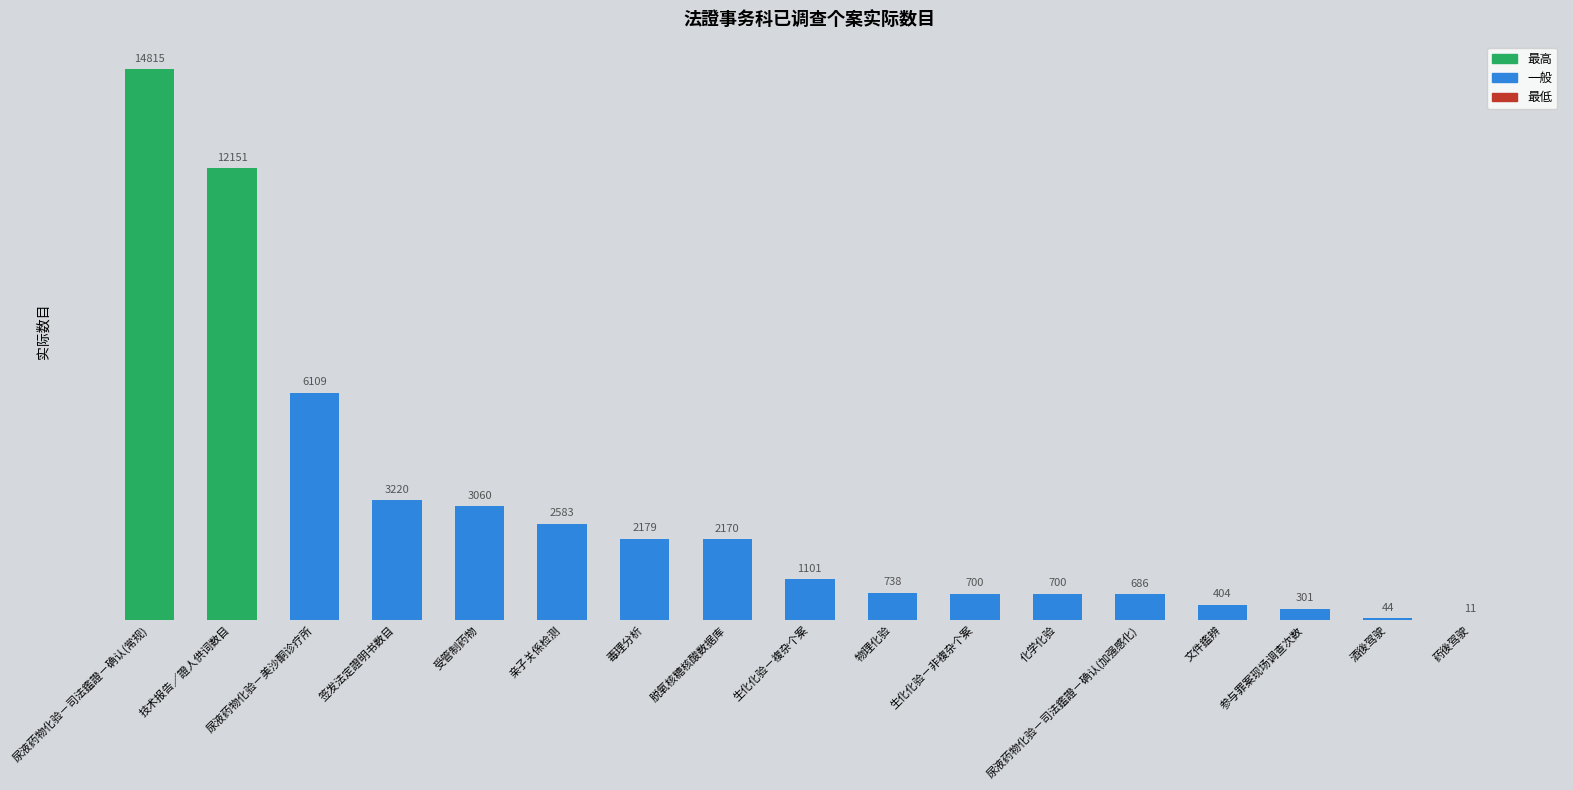

Is it true that the value at 文件鑑辨 is 404?

True